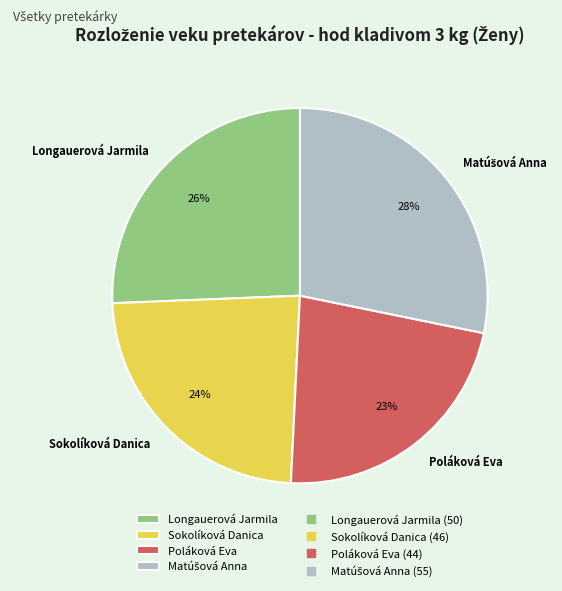

What is the ratio of the value at Longauerová Jarmila to the value at Poláková Eva?

1.1